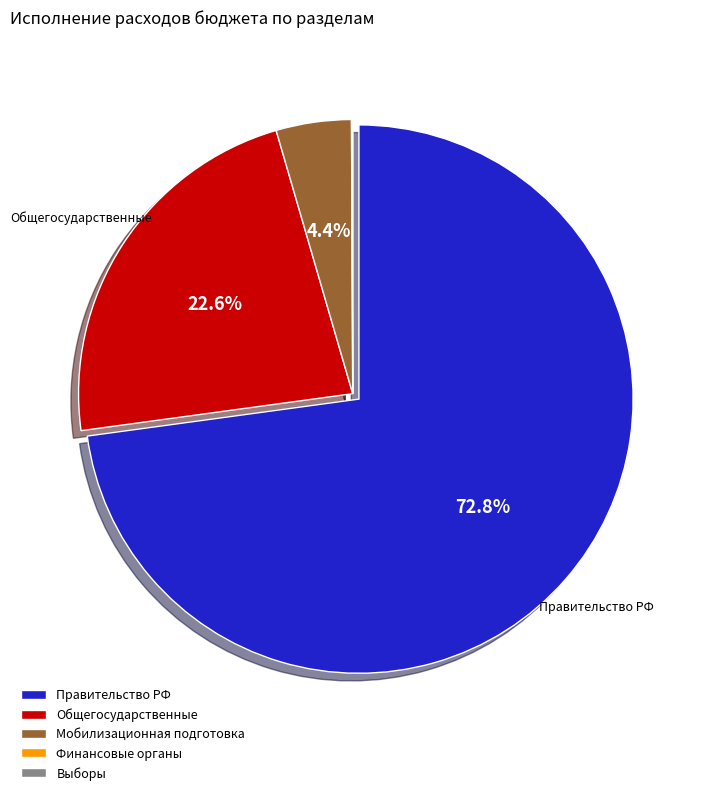

What is the largest slice in the pie chart?

Правительство РФ